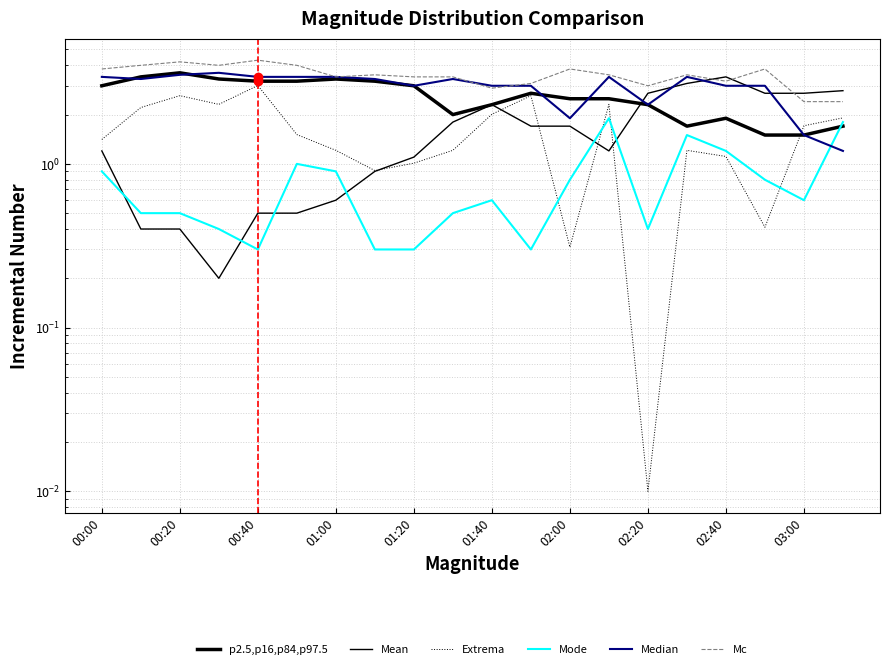

Which series changed the most between 12 and 15?

Median